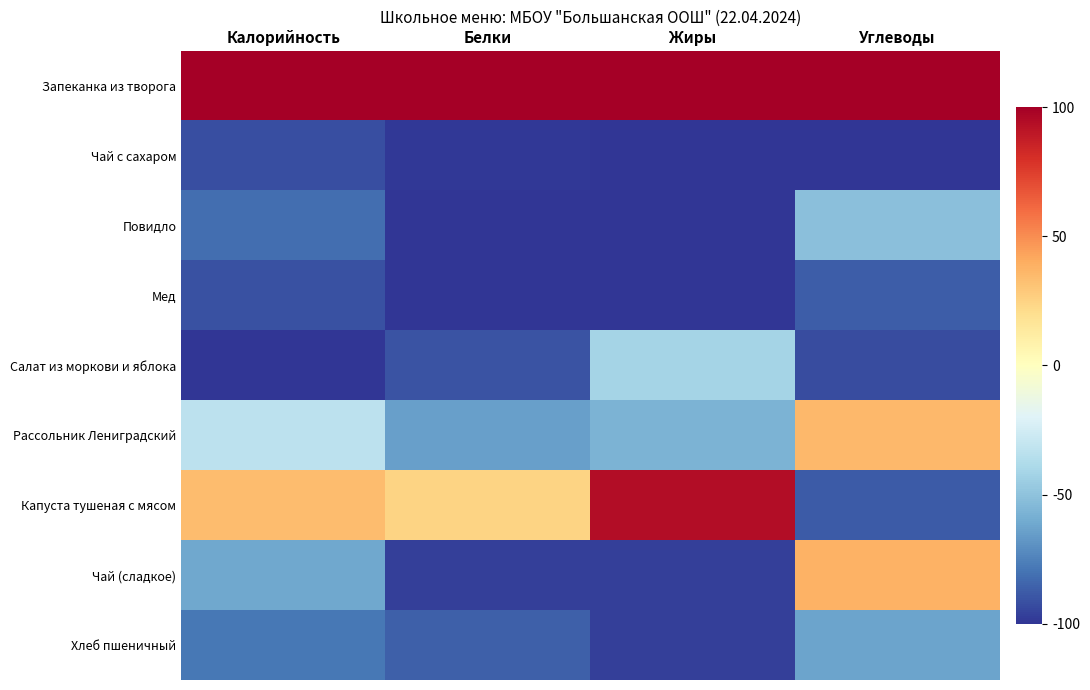

What is the difference between the highest and lowest values at Белки?

200.0